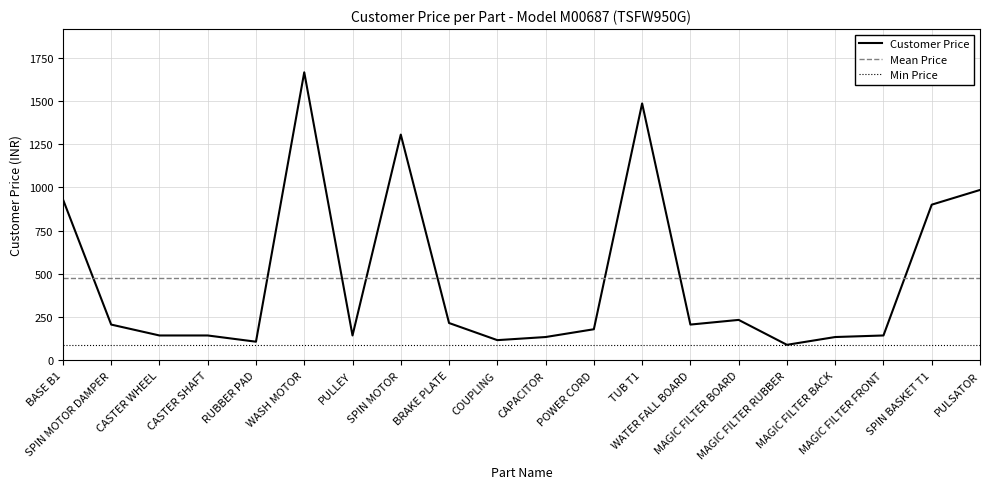

What is the change in value from POWER CORD to WATER FALL BOARD?

+27.0